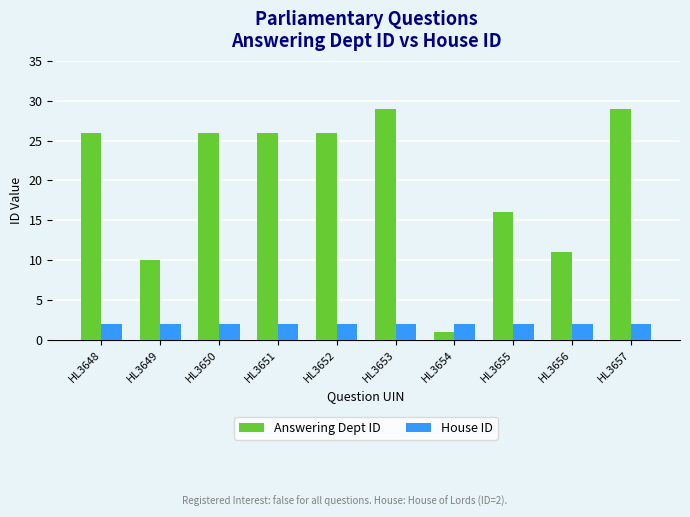

Which label corresponds to the smallest value in the chart?

HL3654